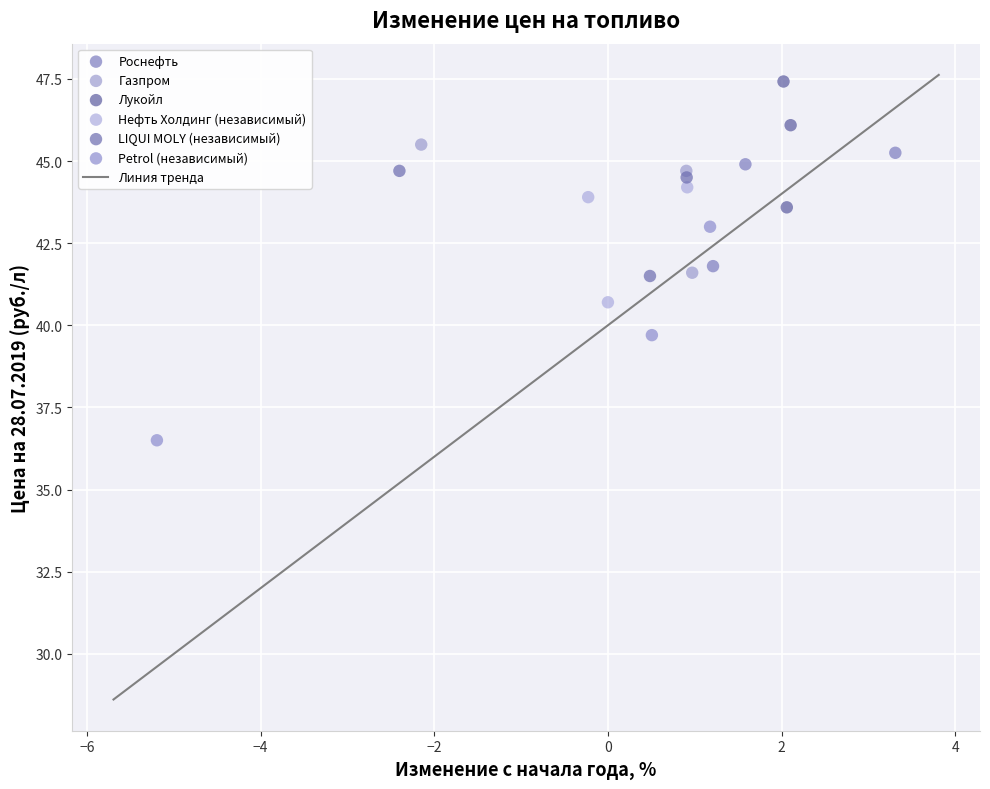

Which series reaches the maximum Y coordinate?

Лукойл